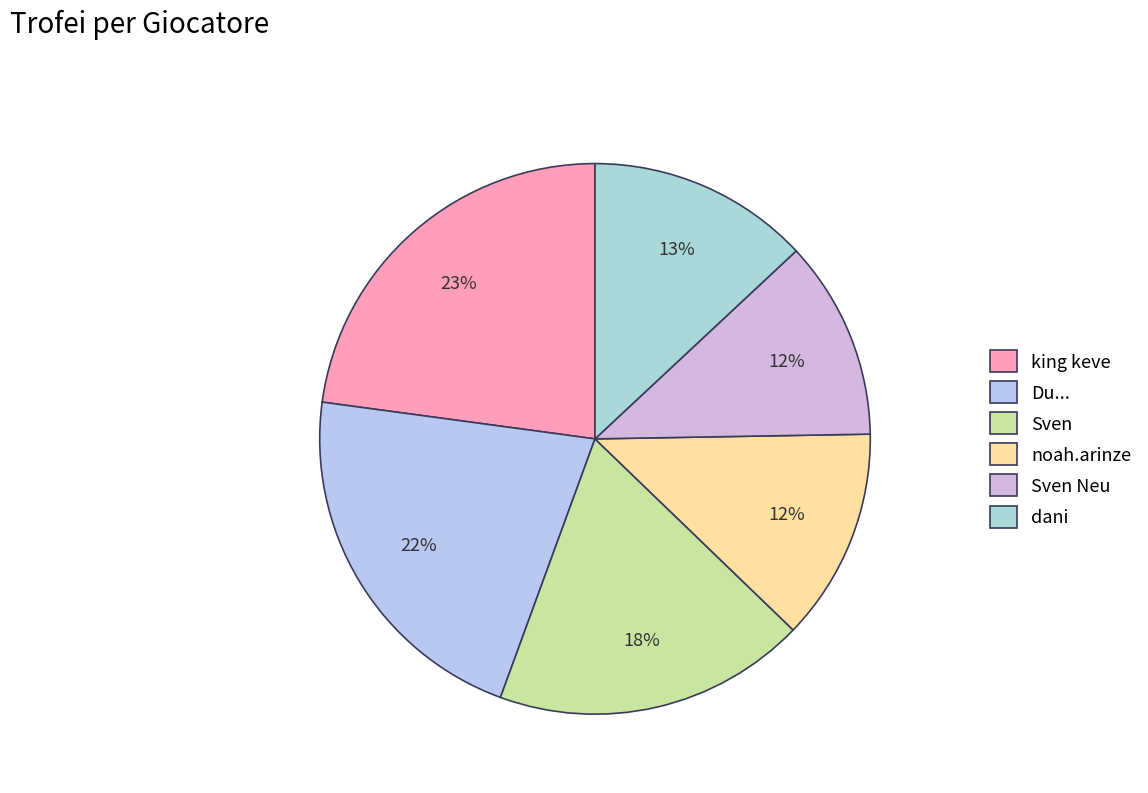

How many slices are in this pie chart?

6